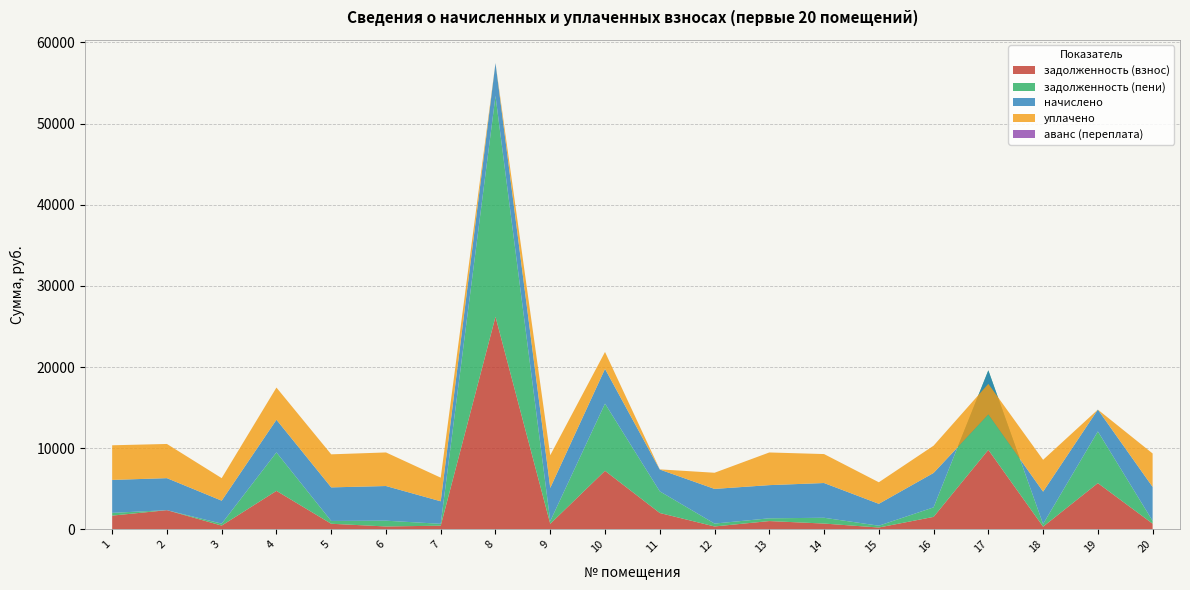

Reading left to right, extract all data points from this chart.

задолженность (взнос): 1=1692.0	2=2363.5	3=463.6	4=4742.8	5=689.0	6=355.0	7=451.4	8=26201.0	9=680.0	10=7213.8	11=2016.0	12=356.0	13=1020.2	14=713.4	15=224.6	16=1536.4	17=9799.5	18=331.0	19=5698.7	20=696.7
задолженность (пени): 1=338.4	2=0.0	3=236.6	4=4741.4	5=344.8	6=712.0	7=231.0	8=27213.8	9=340.4	10=8284.1	11=2669.1	12=356.0	13=339.4	14=714.8	15=224.0	16=1171.4	17=9797.7	18=332.0	19=6370.7	20=348.1
начислено: 1=4060.8	2=3945.6	3=2832.0	4=4022.4	5=4137.6	6=4272.0	7=2774.4	8=4051.2	9=4089.6	10=4281.6	11=2688.0	12=4272.0	13=4089.6	14=4281.6	15=2697.6	16=4243.2	17=-5437.4	18=3984.0	19=2688.0	20=4185.6
уплачено: 1=4268.5	2=4213.1	3=2778.0	4=3967.0	5=4072.8	6=4138.0	7=2910.8	8=0.0	9=4025.8	10=2083.3	11=18.9	12=1989.5	13=4025.4	14=3567.7	15=2656.0	16=3359.1	17=3773.0	18=3921.0	19=0.0	20=4120.1
аванс (переплата): 1=0.0	2=0.0	3=0.0	4=0.0	5=0.0	6=0.0	7=0.0	8=0.0	9=0.0	10=0.0	11=0.0	12=0.0	13=0.0	14=0.0	15=0.0	16=0.0	17=0.0	18=0.0	19=0.0	20=0.0